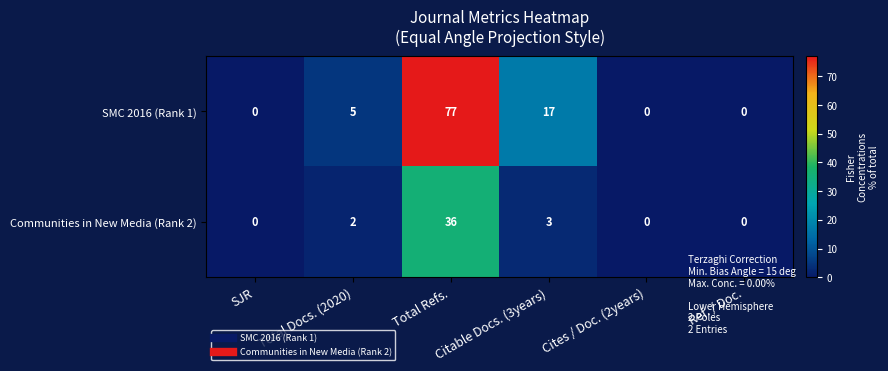

Is it true that SMC 2016 (Rank 1) equals 26 at Ref. / Doc.?

False